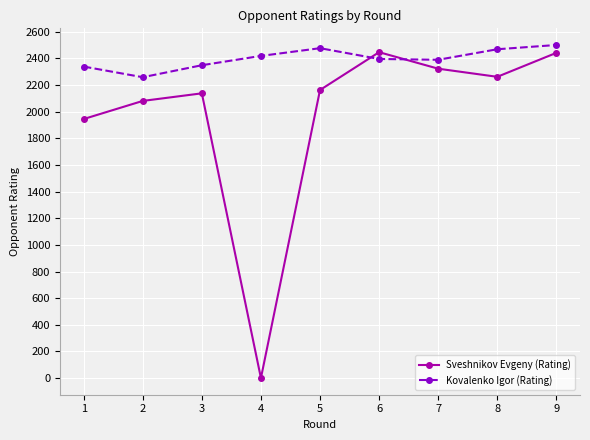

Between 1 and 8, which series saw the biggest shift?

Sveshnikov Evgeny (Rating)